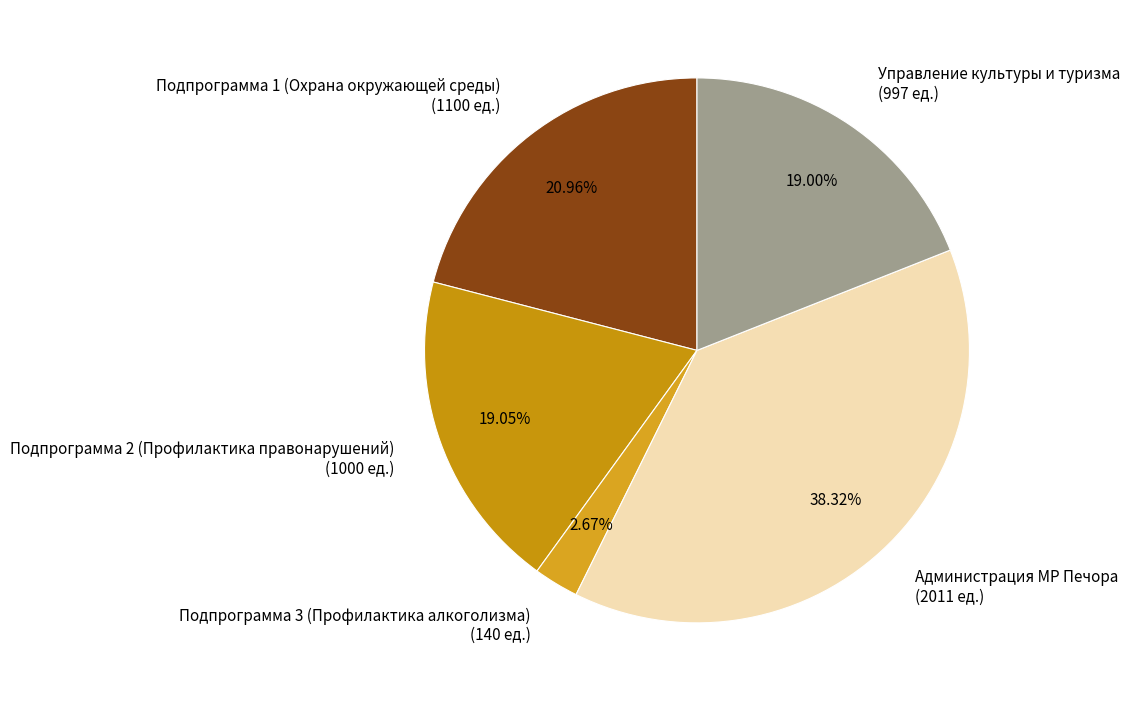

To the nearest percent, what is the difference between the Администрация МР Печора and Подпрограмма 2 (Профилактика правонарушений) slice percentages?

19%